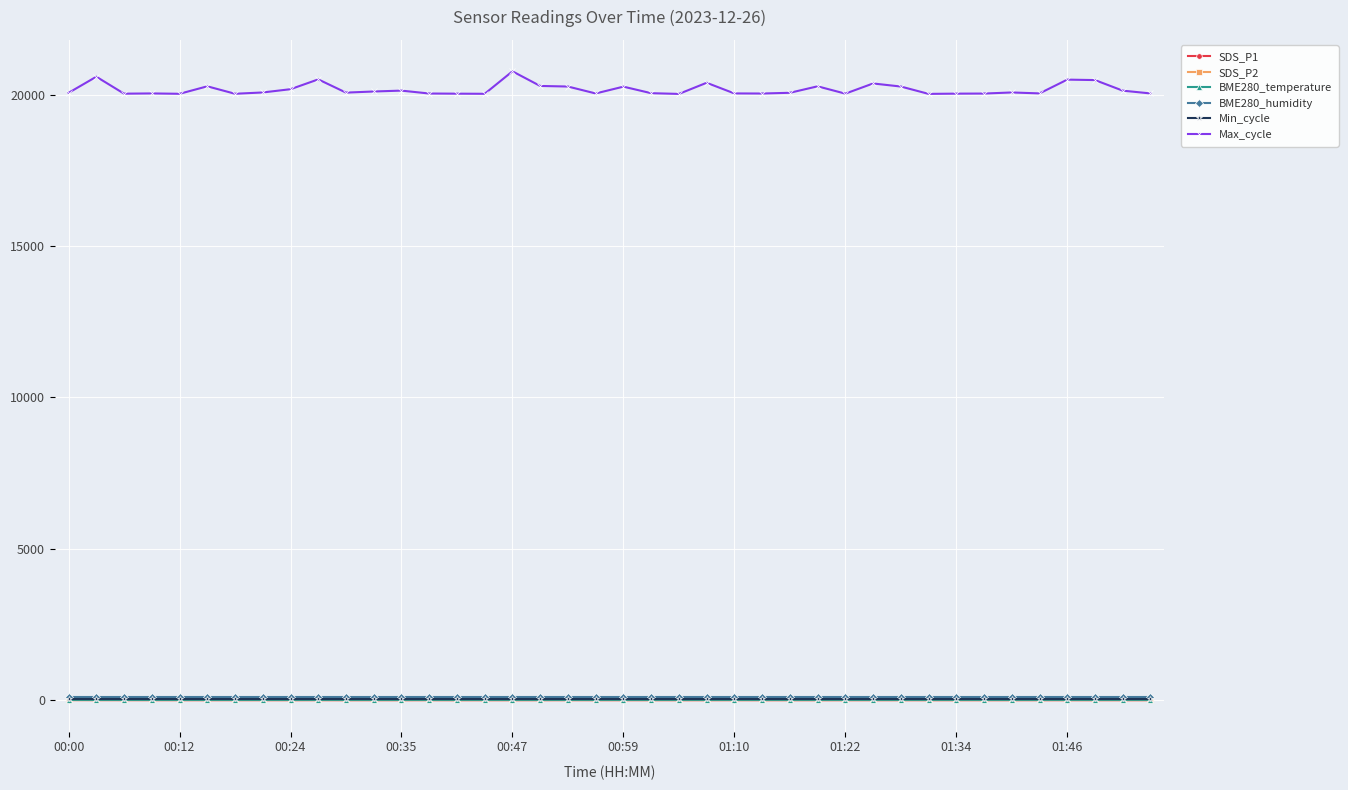

True or false: Max_cycle and SDS_P1 intersect in this chart.

False